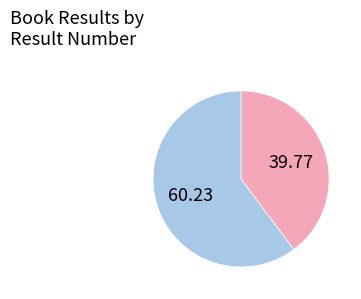

How many segments does this pie chart have?

2